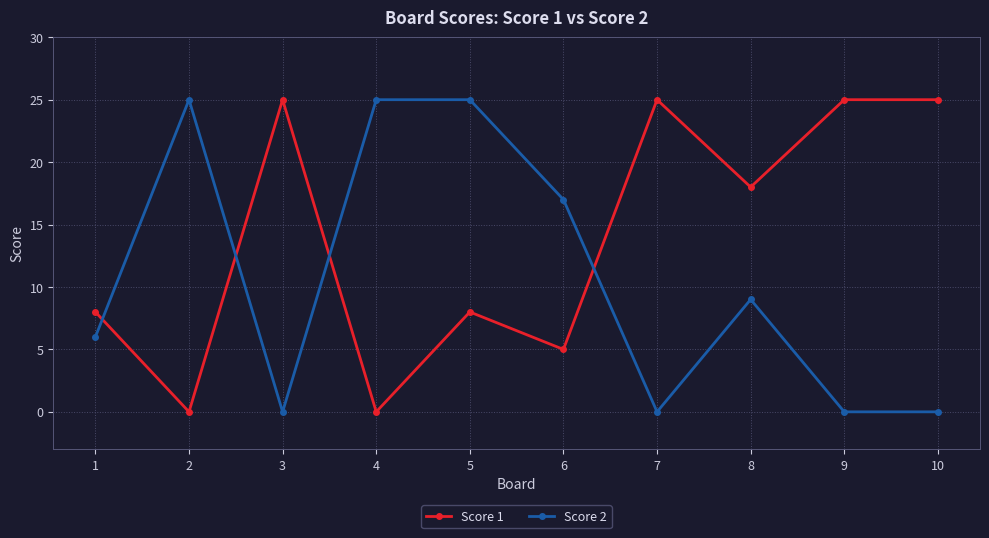

Rank the series by their average value, from highest to lowest.

Score 1, Score 2